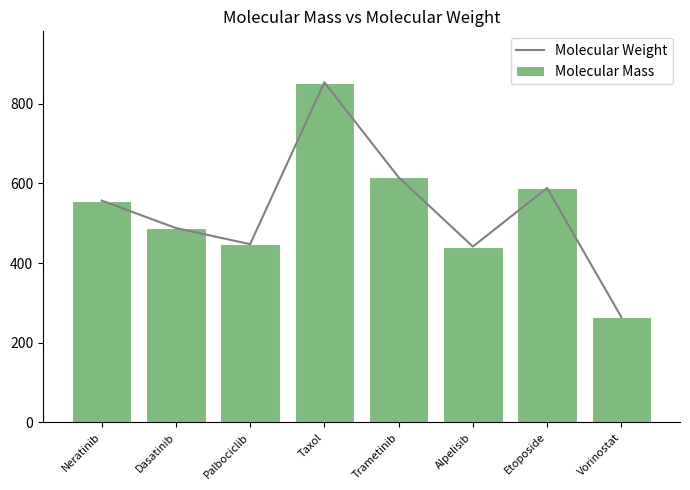

Is the value of Molecular Weight at Taxol greater than the value of Molecular Mass at Etoposide?

Yes